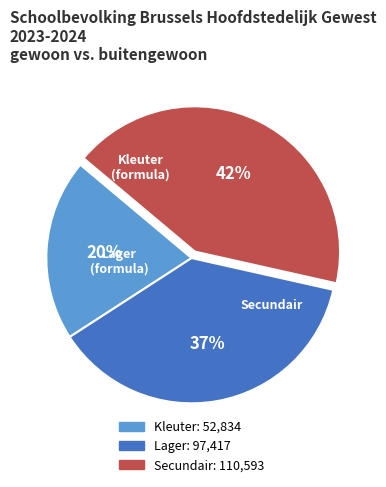

Is there any slice that represents more than half of the pie?

No